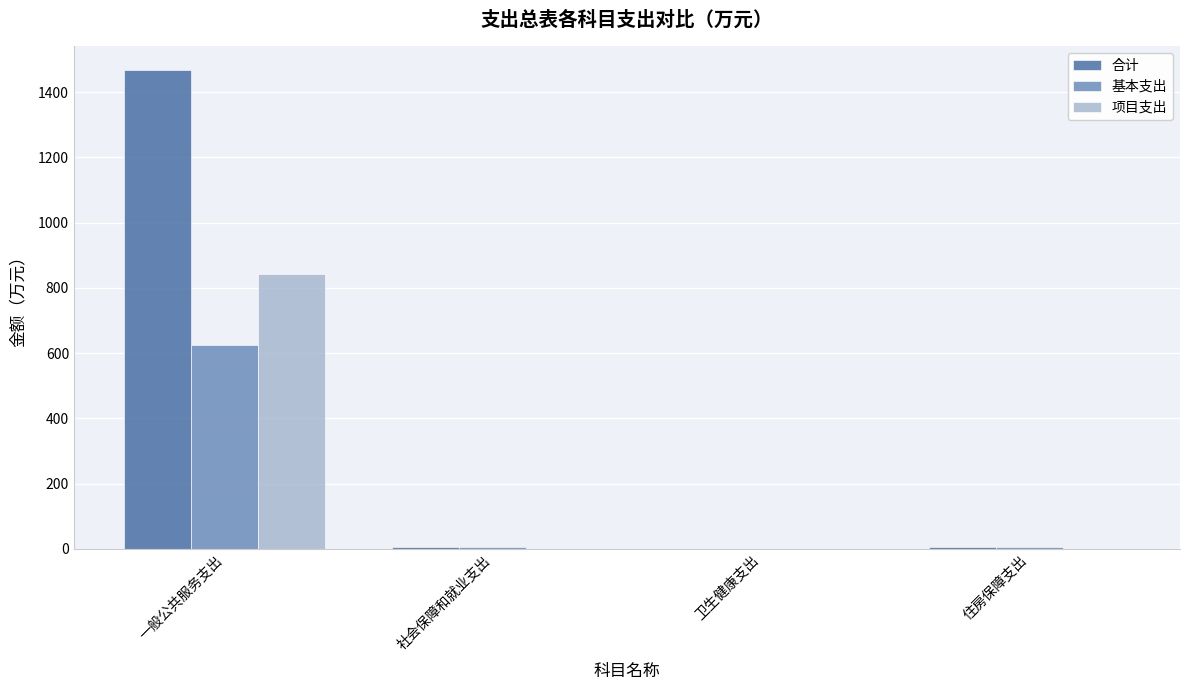

Does the chart contain stacked bars?

No